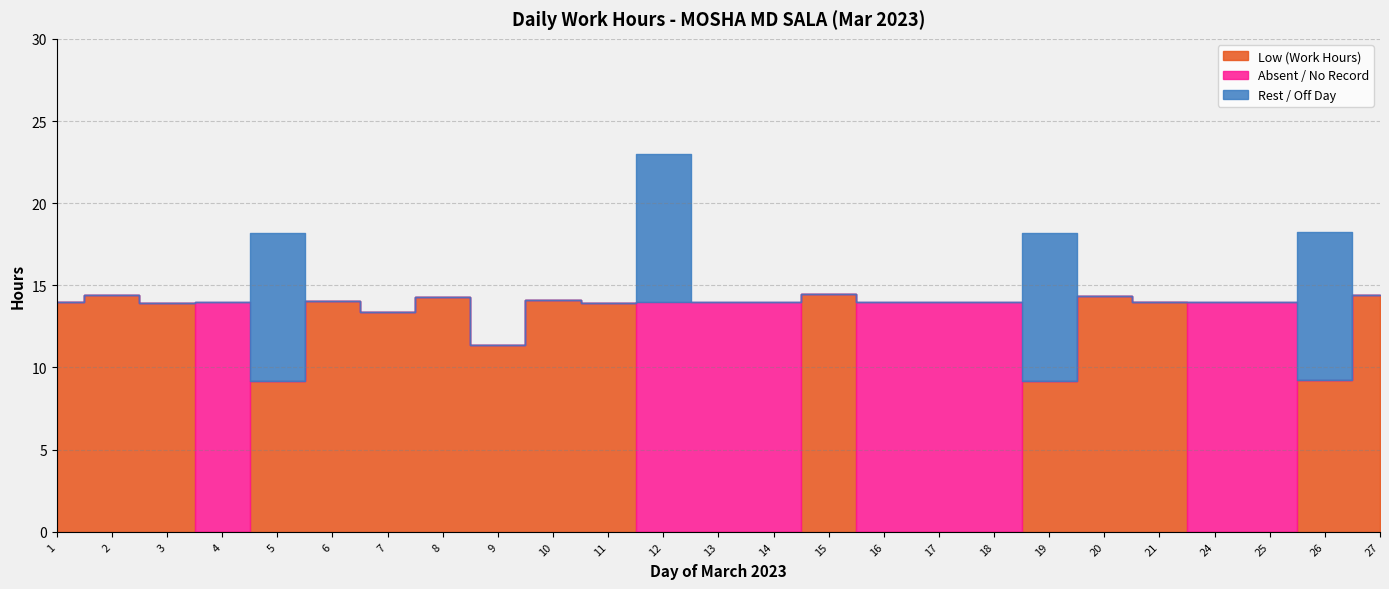

List the series in order of their peak value, highest first.

Low (Work Hours), Absent / No Record, Rest / Off Day